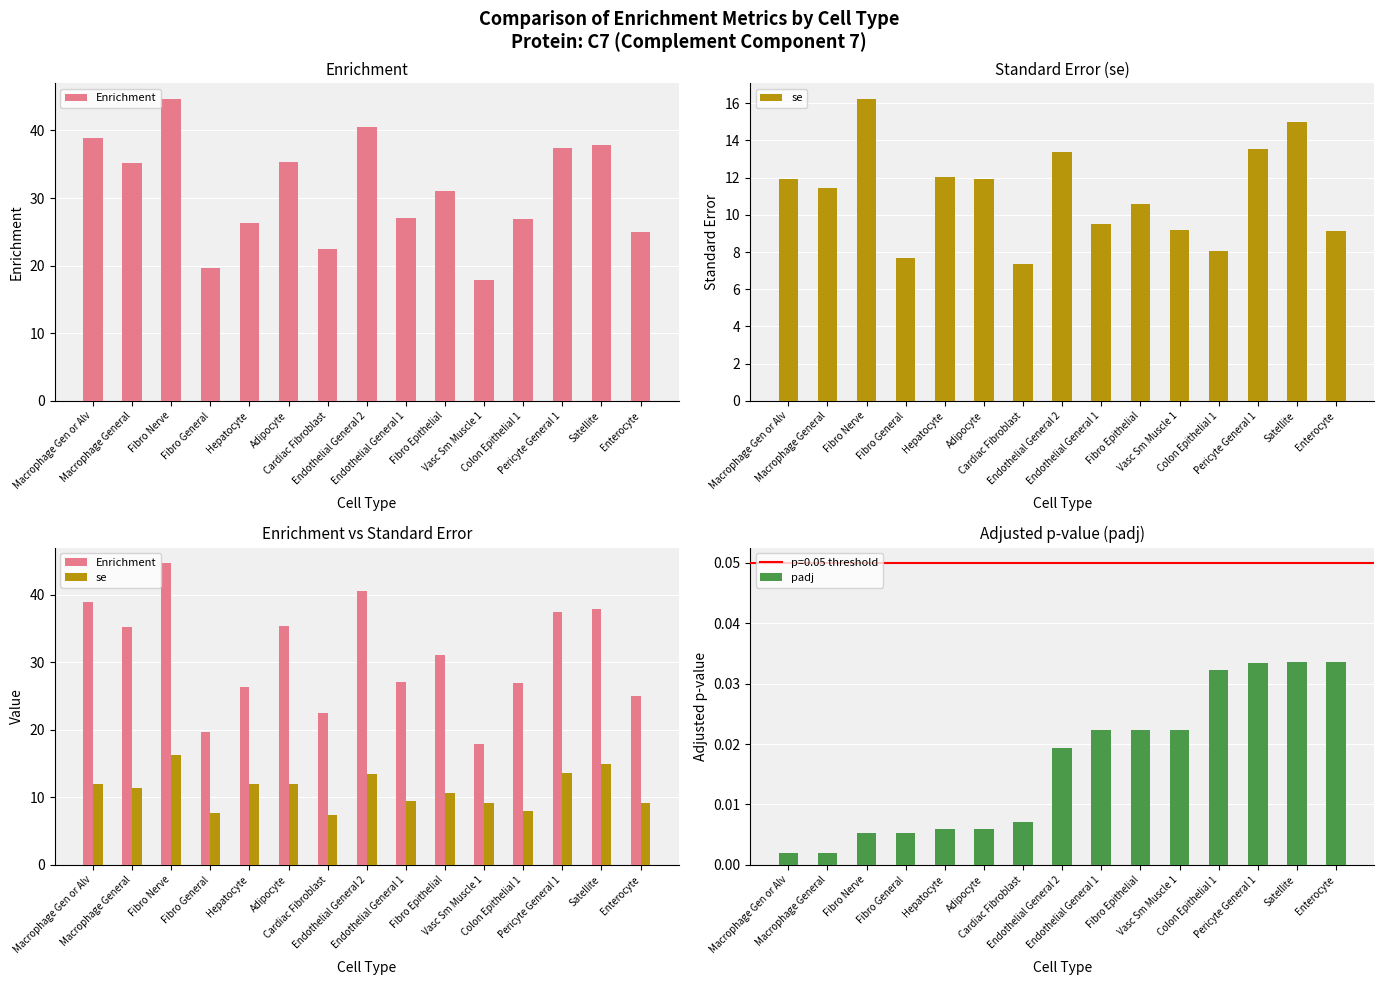

The Enrichment series shows 10.0 at Enterocyte. True or false?

False